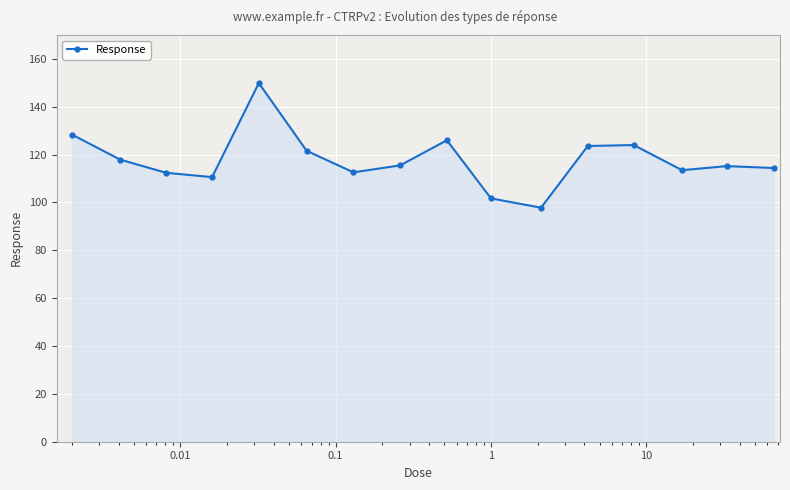

What is the maximum value shown in the chart?

149.9